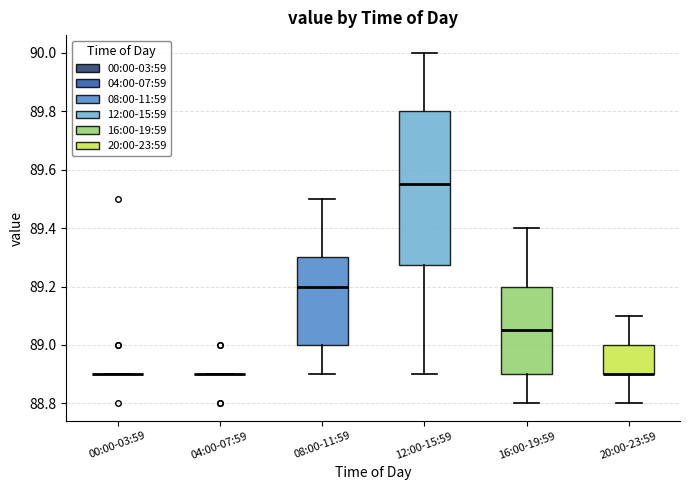

Reading left to right, read every box against the y-axis: the position of its median line, the range the box covers, and the ends of its whiskers. The values are not printed on the chart, so give them approximately, as read against the axis.

00:00-03:59: box collapsed to a line at 88.90, whiskers 88.90 to 88.90
04:00-07:59: box collapsed to a line at 88.90, whiskers 88.90 to 88.90
08:00-11:59: median 89.20, box 89.00 to 89.30, whiskers 88.90 to 89.50
12:00-15:59: median 89.56, box 89.28 to 89.80, whiskers 88.90 to 90.00
16:00-19:59: median 89.06, box 88.90 to 89.20, whiskers 88.80 to 89.40
20:00-23:59: median 88.90 (drawn on the box's lower edge), box 88.90 to 89.00, whiskers 88.80 to 89.10